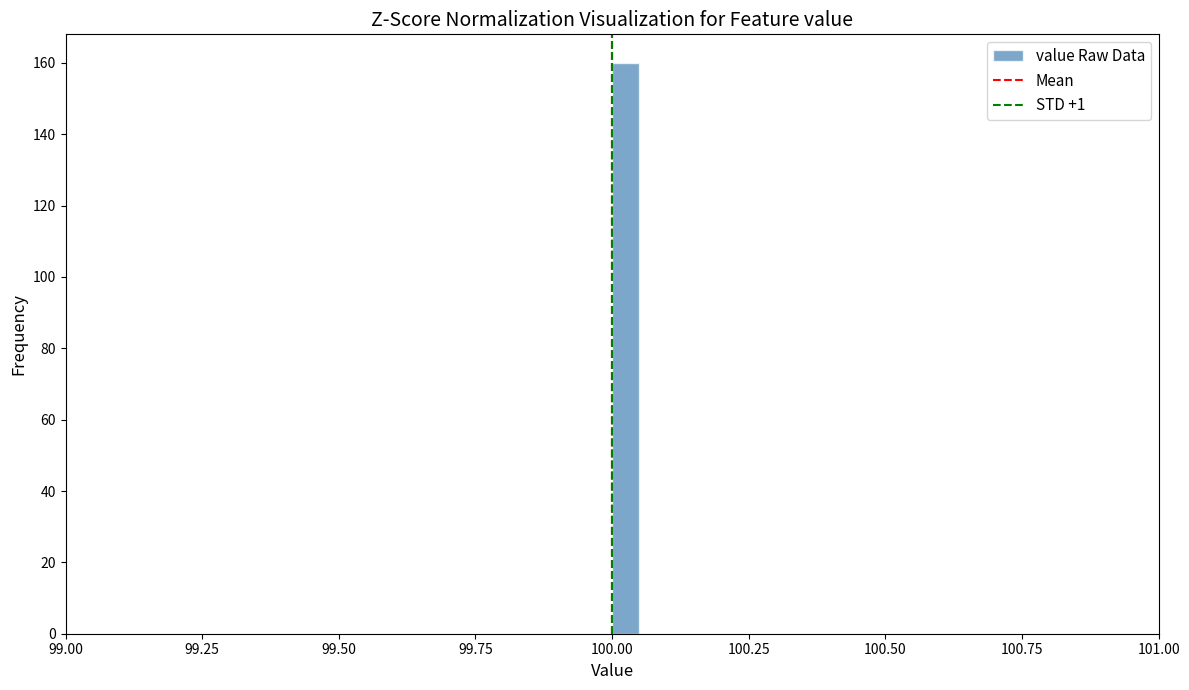

Around what value on the x-axis is the tallest bar? Give the approximate position of its centre, as read against the axis.

100.05